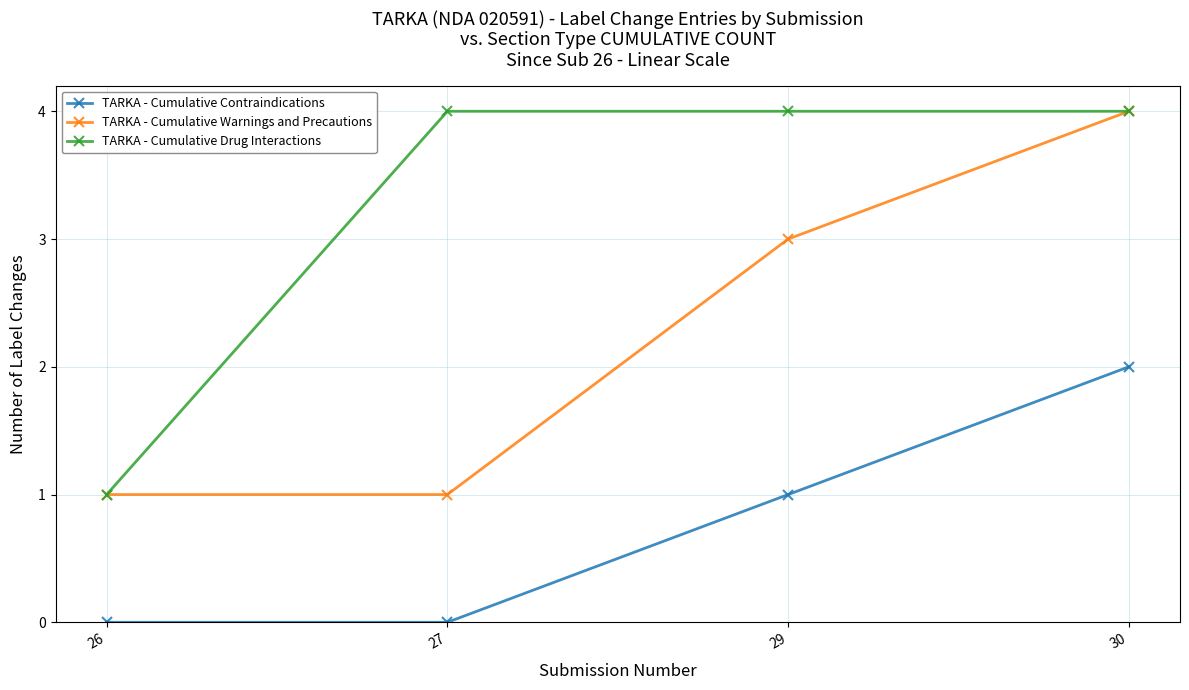

The TARKA - Cumulative Warnings and Precautions series shows 0 at 26. True or false?

False